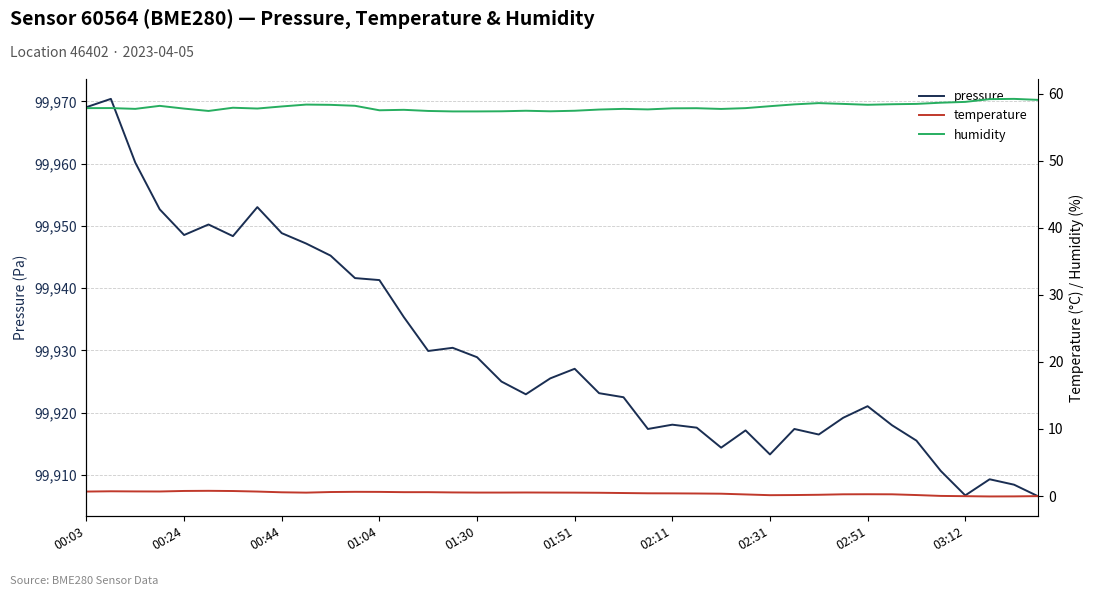

What are all the series names shown in the legend?

pressure, temperature, humidity